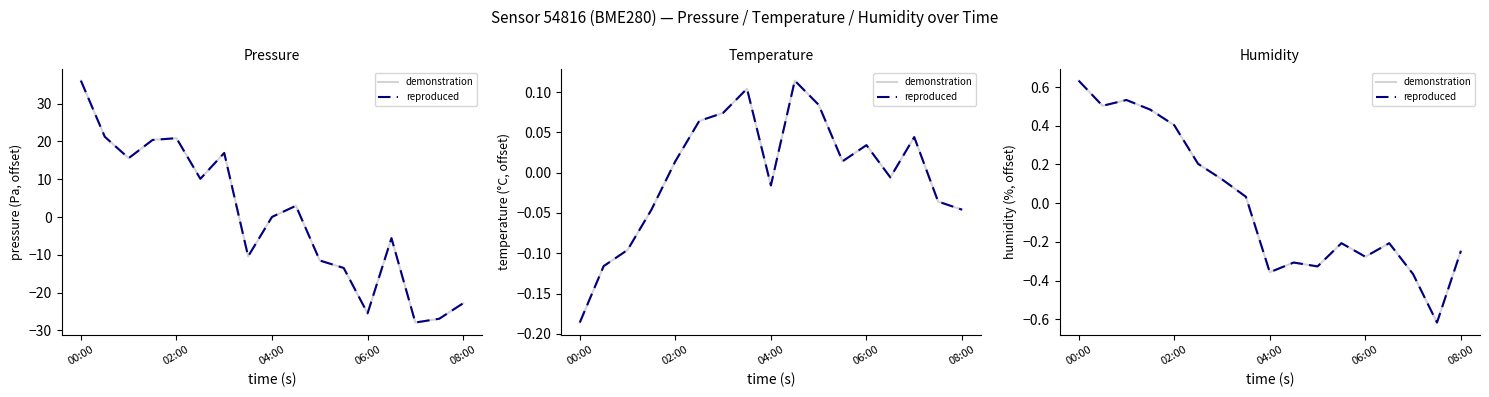

What is the approximate value of reproduced at 14?

-0.4